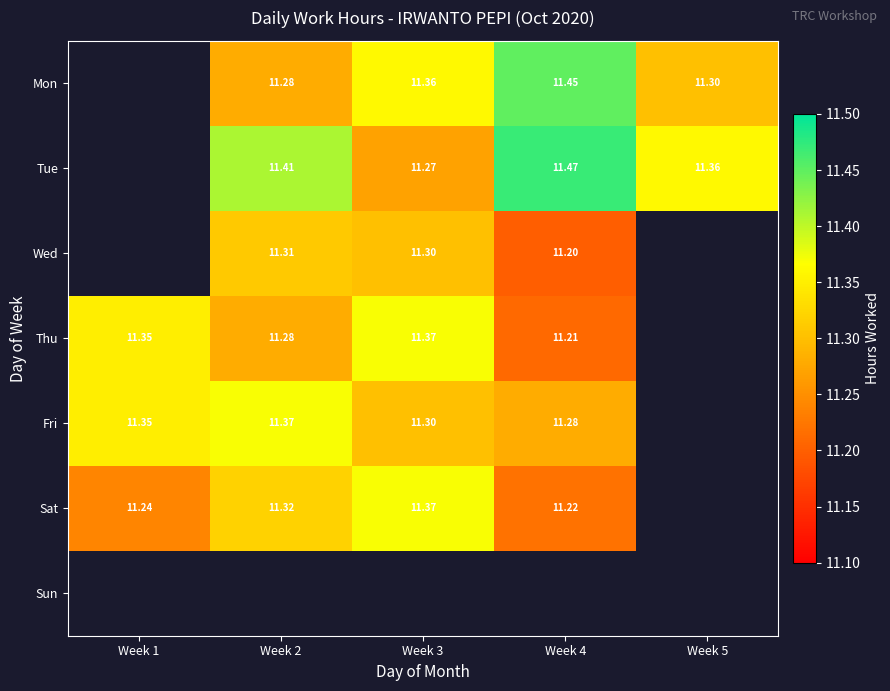

Is the value of Tue at Week 5 greater than the value of Fri at Week 1?

Yes